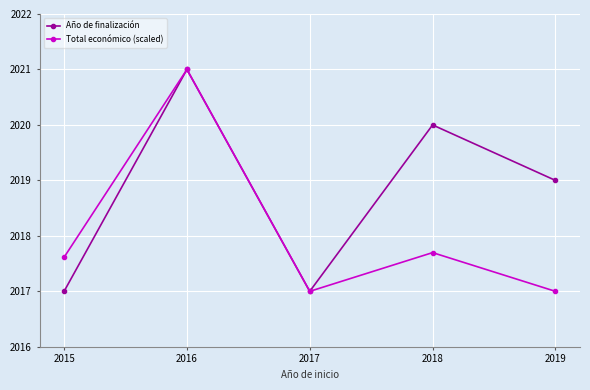

What is the sum of the Total económico (scaled) values at 2016 and 2018?

4038.7